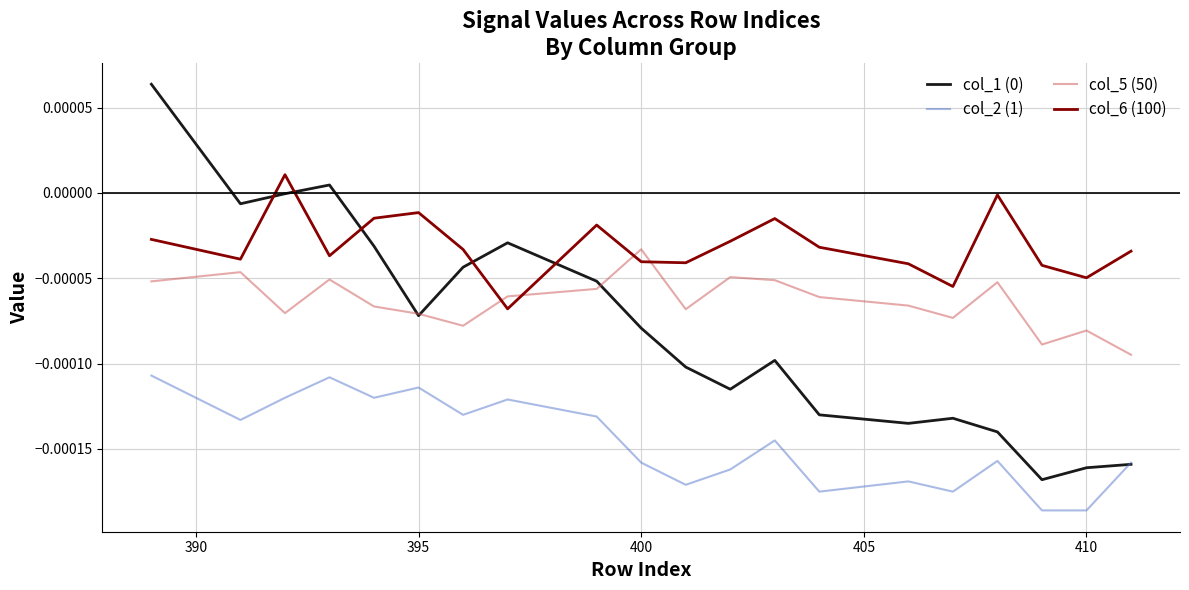

After their last crossing, which series has the higher values: col_1 (0) or col_5 (50)?

col_5 (50)